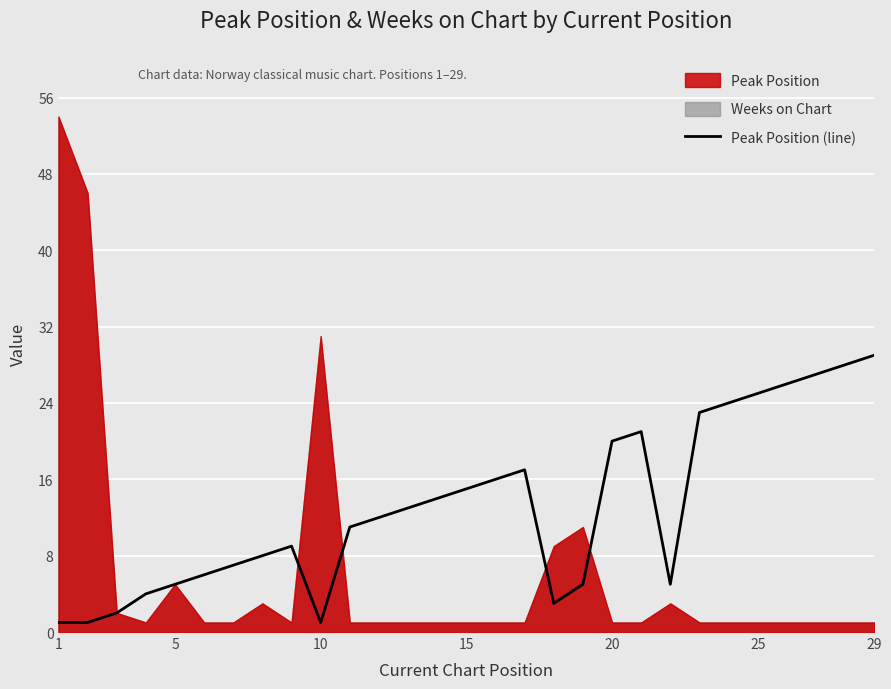

The value of Peak Position (line) at 15 is 26. True or false?

False